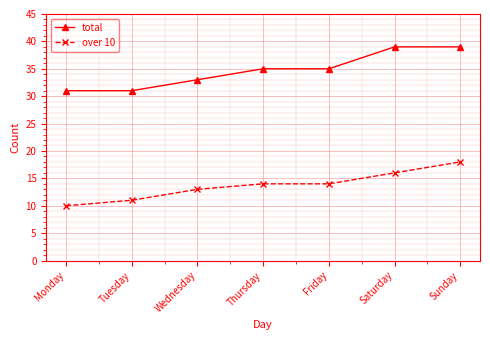

Reading right to left, extract all data points from this chart.

total: 39	39	35	35	33	31	31
over 10: 18	16	14	14	13	11	10